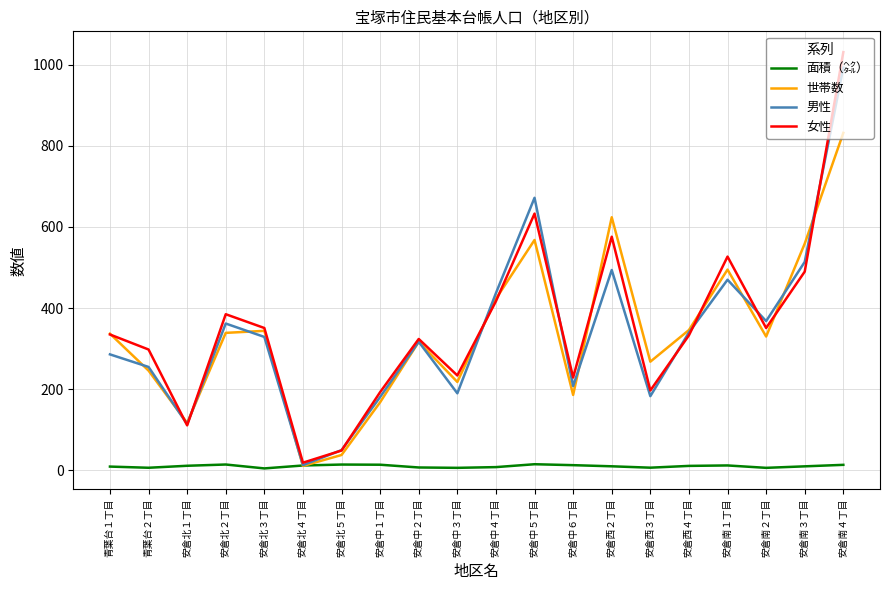

Which series changed the most between 安倉中４丁目 and 安倉南２丁目?

世帯数